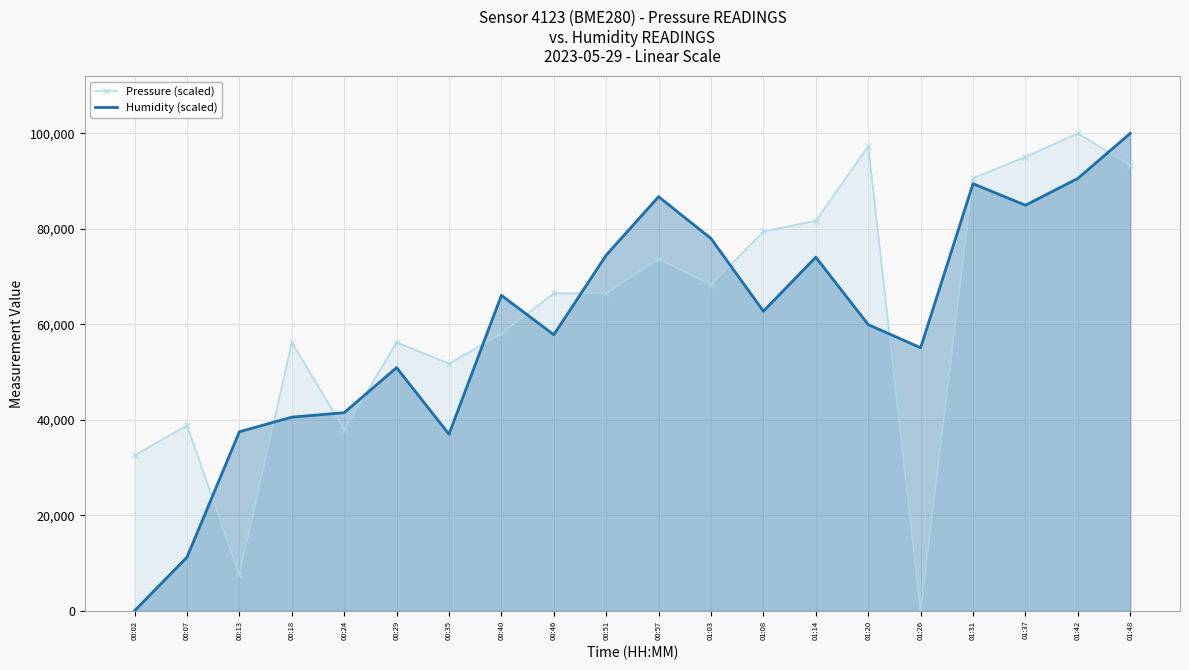

True or false: Pressure (scaled) has more than 1 interior local peaks.

True